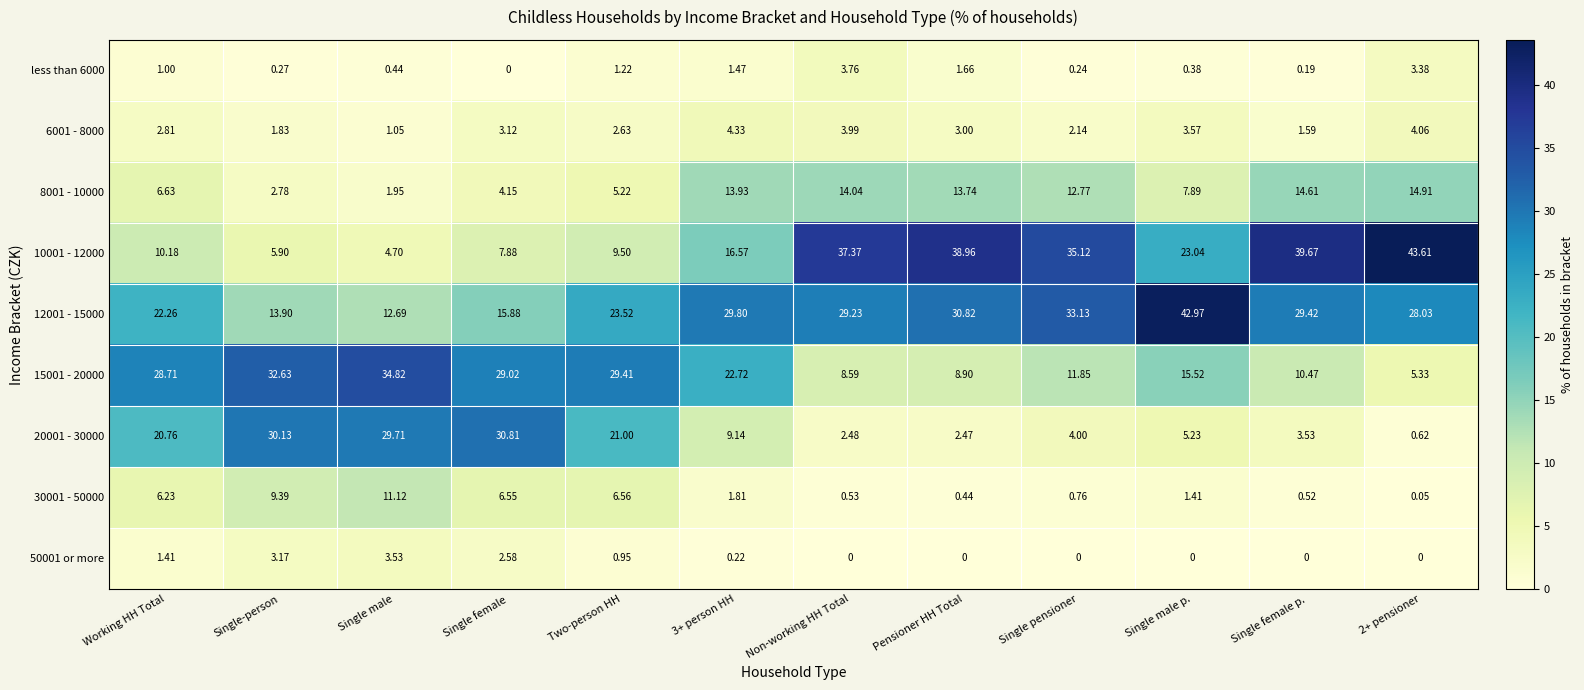

Where does the 6001 - 8000 series first go above 3?

Single female